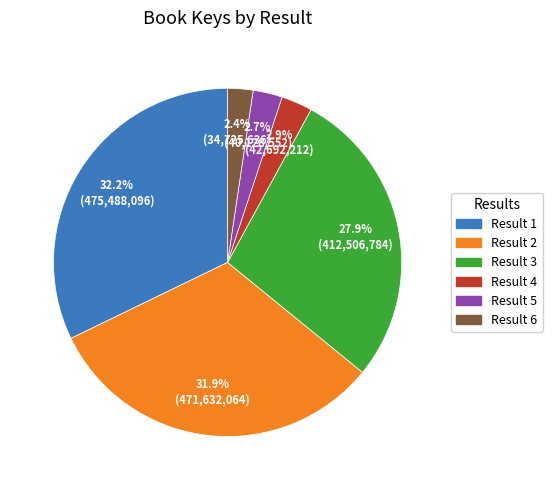

What portion of the pie excludes Result 6?

97.6%